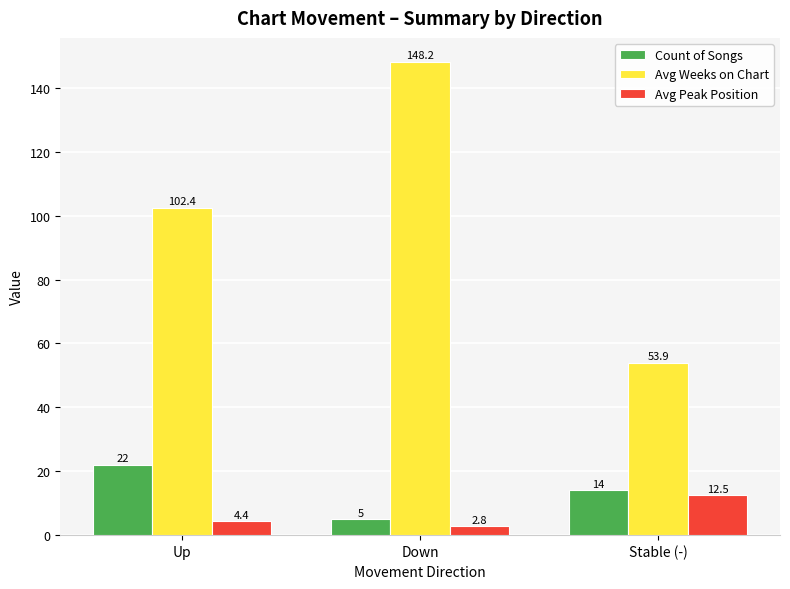

Where is Avg Peak Position nearest to the value 7?

Up